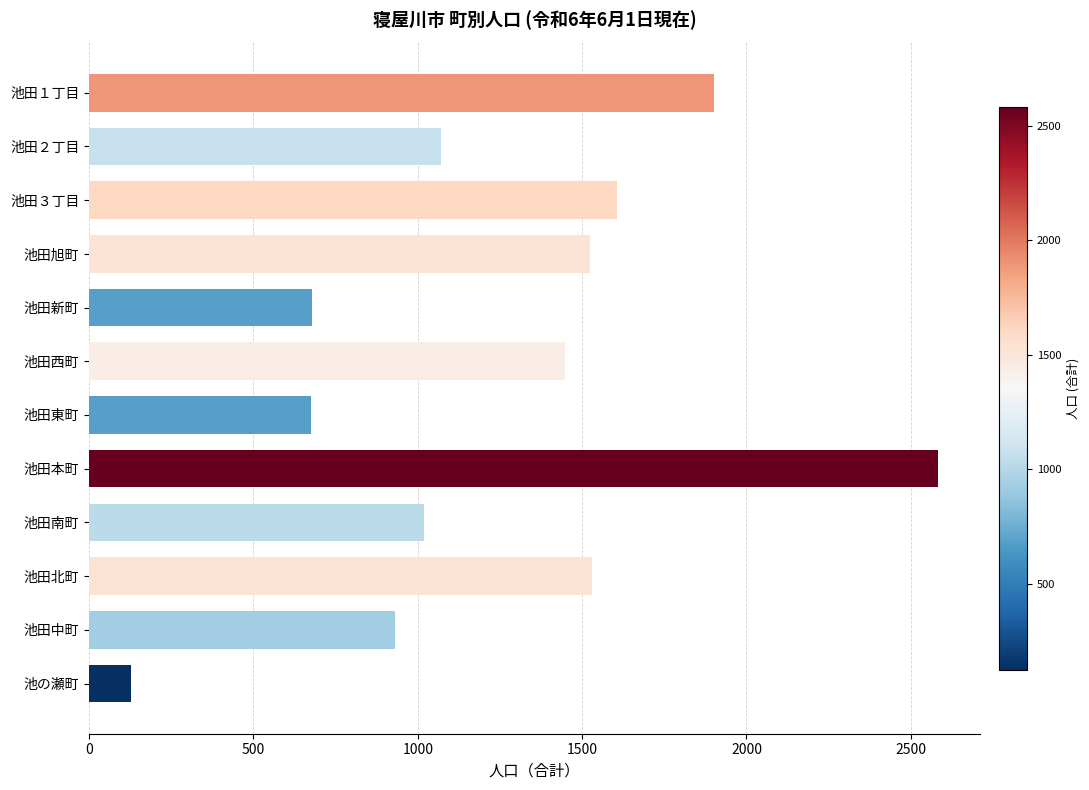

The value at 池田本町 is 4391. True or false?

False